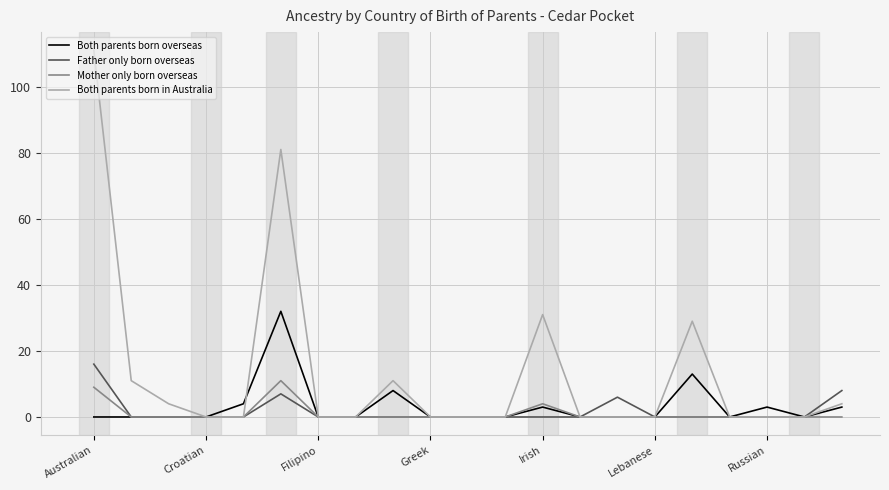

Which series has the widest spread of values?

Both parents born in Australia